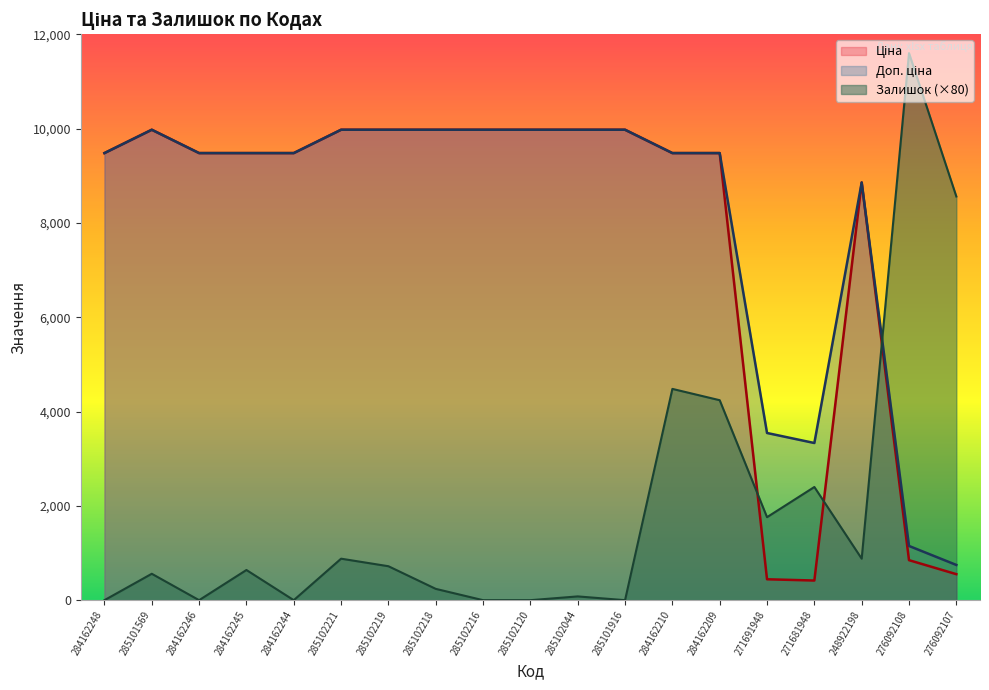

At which label is Залишок closest to 5800?

284162210